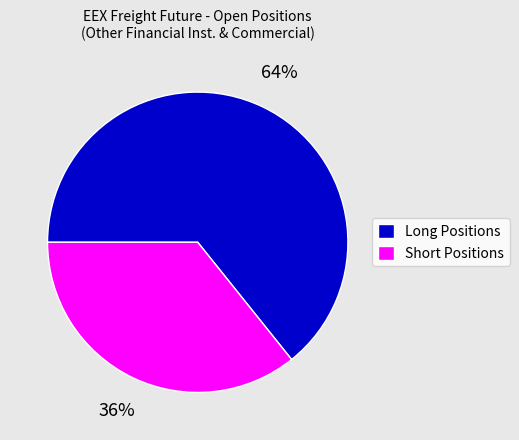

The Short Positions slice represents 41% of the pie. True or false?

False